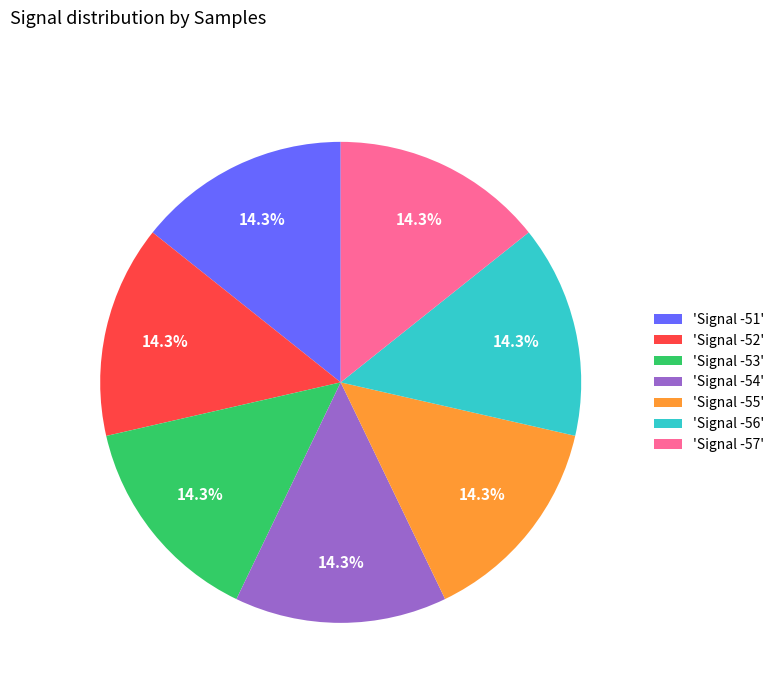

What is the total percentage of 'Signal -51' and 'Signal -54'?

28.6%